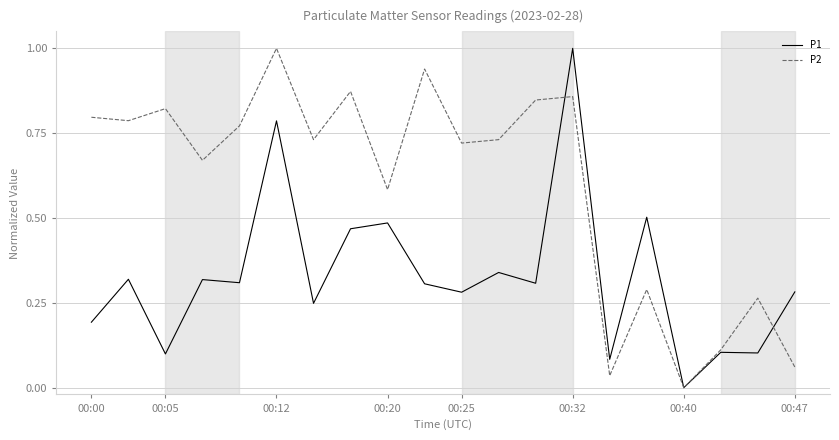

Which series has the largest total across all categories?

P2